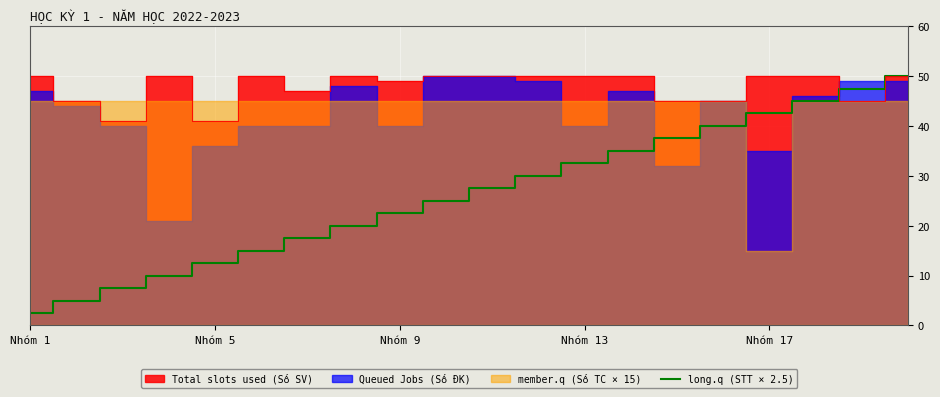

What is the smallest value displayed?

2.5